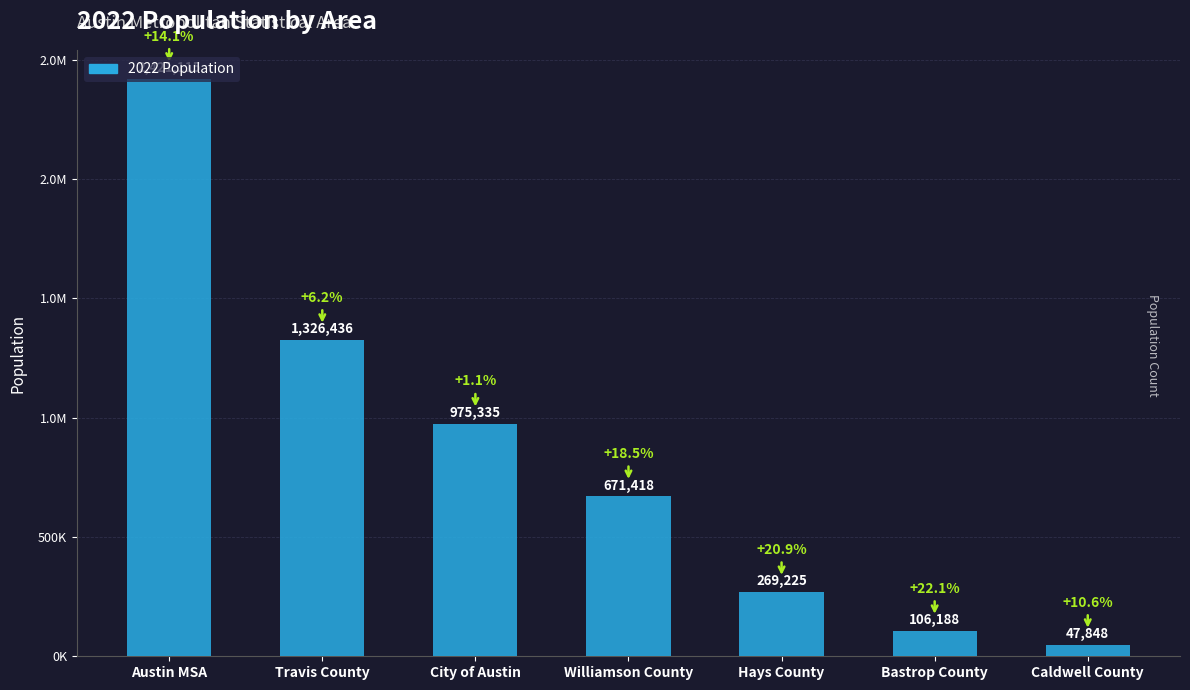

What is the difference between the values at Austin MSA and Hays County?

2151890